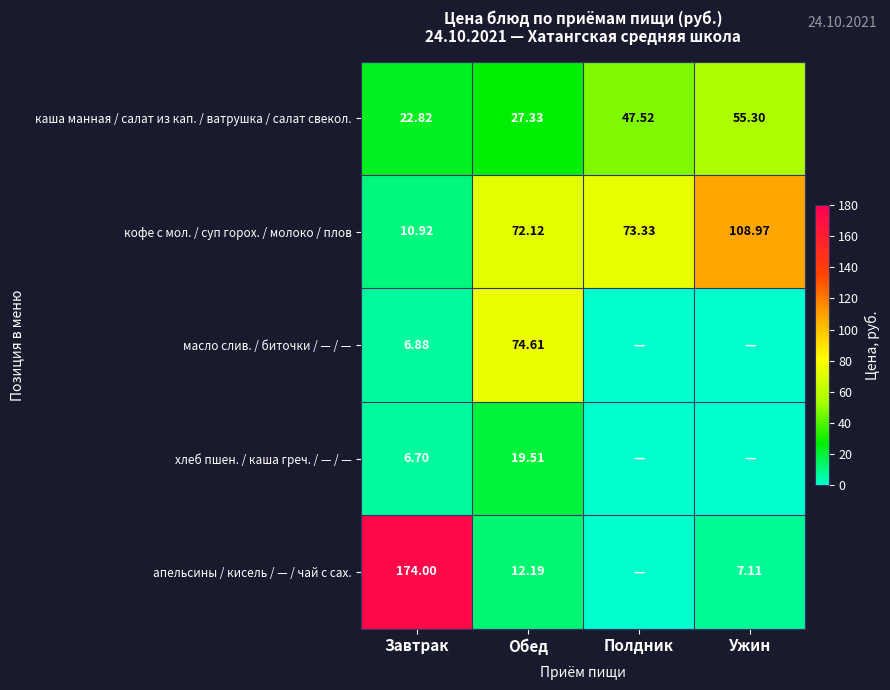

What is the difference between the second highest and second lowest values in the каша манная / салат из кап. / ватрушка / салат свекол. series?

20.2